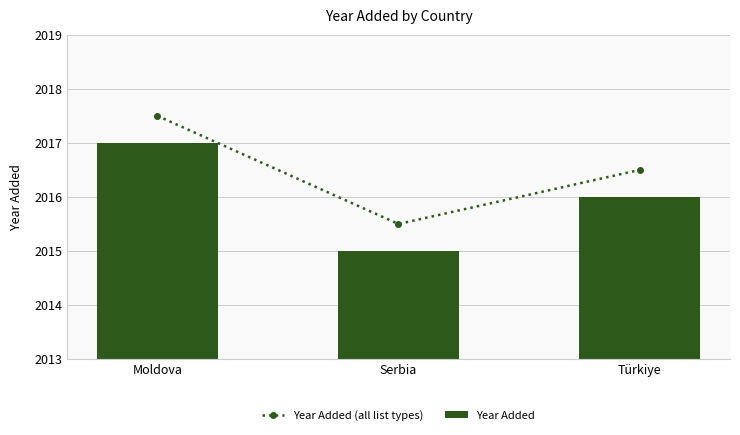

Reading left to right, extract all data points from this chart.

Year Added (all list types): 2017.5	2015.5	2016.5
Year Added: 2017.0	2015.0	2016.0